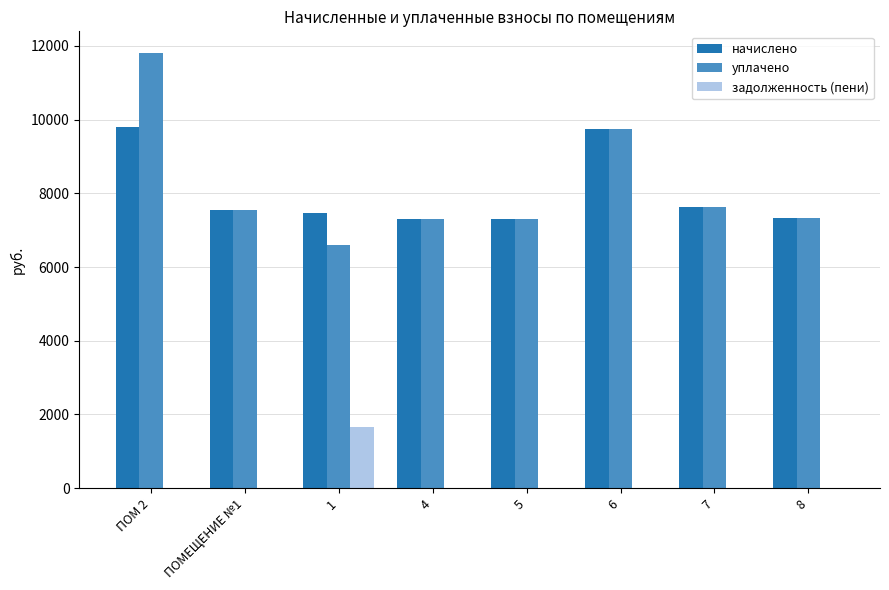

What is the total value across all series at 5?

14630.8